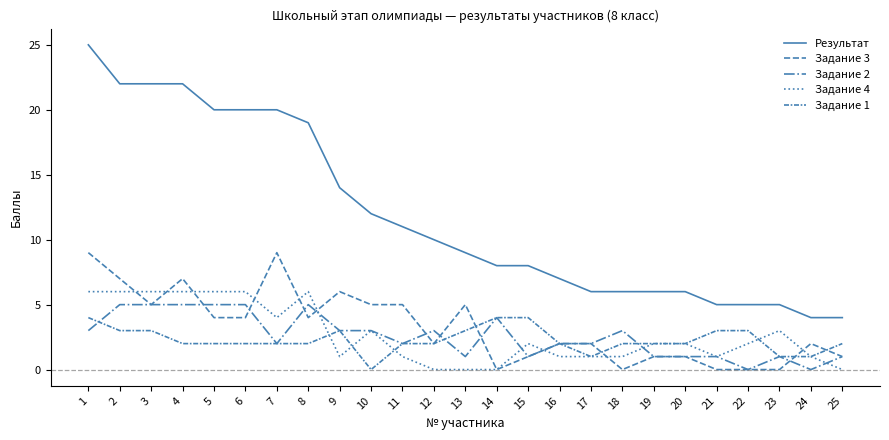

Does the chart display data point markers on the line(s)?

No